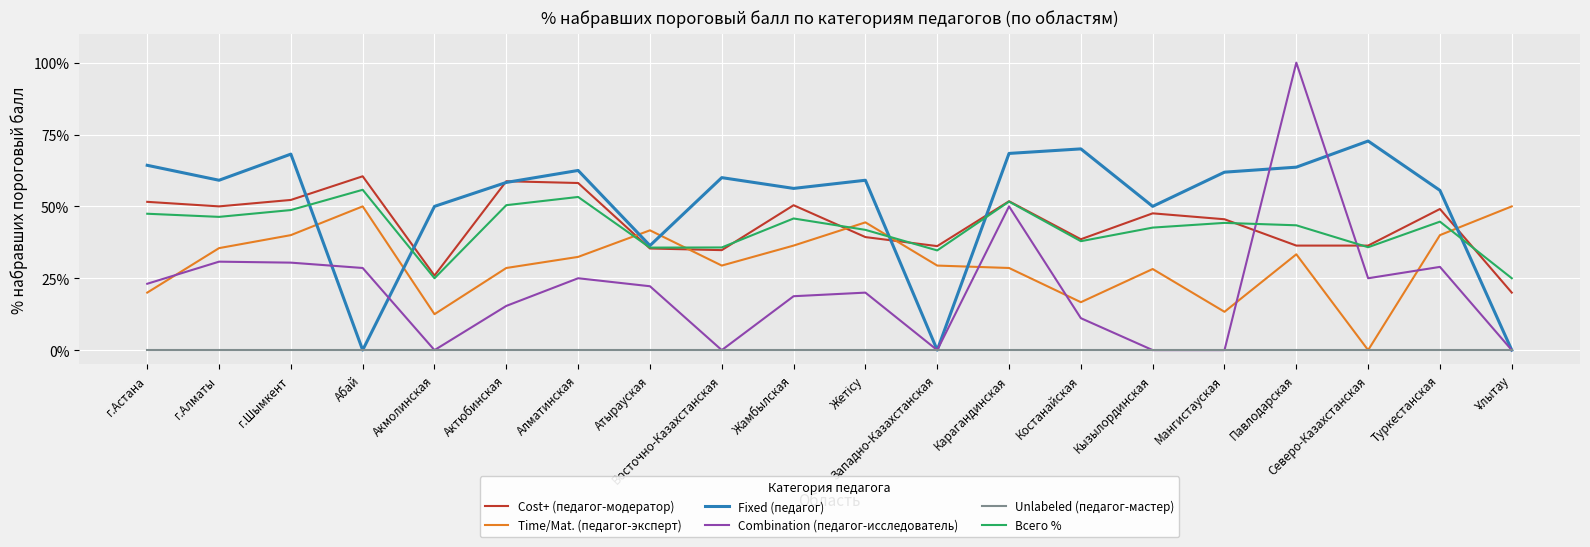

What are all the series names shown in the legend?

Cost+ (педагог-модератор), Time/Mat. (педагог-эксперт), Fixed (педагог), Combination (педагог-исследователь), Unlabeled (педагог-мастер), Всего %